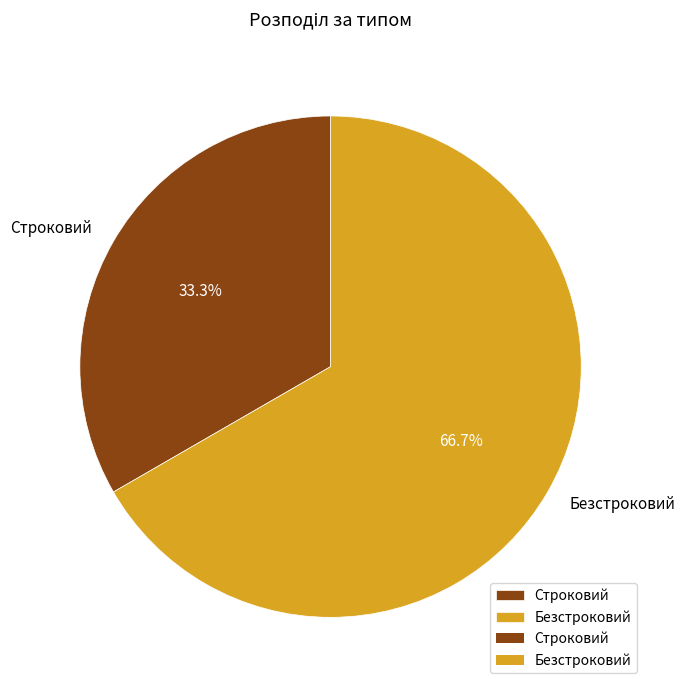

To the nearest percent, what is the combined percentage of Строковий and Безстроковий?

100%